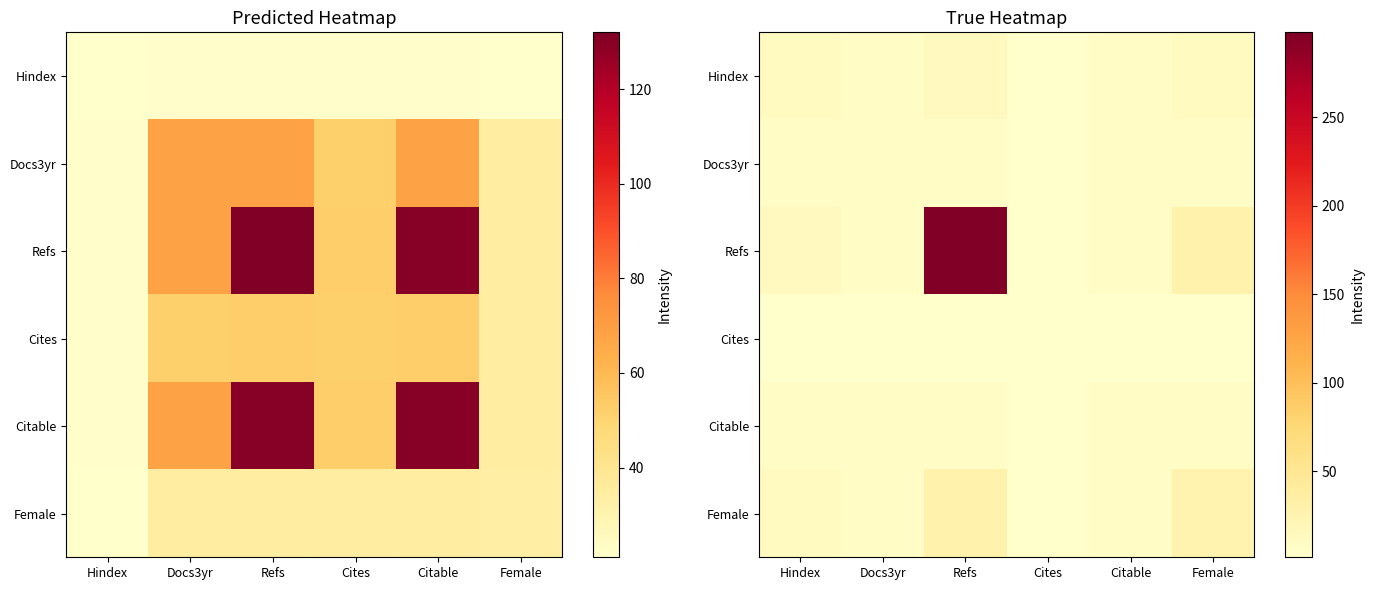

Count the number of categories in the chart.

6